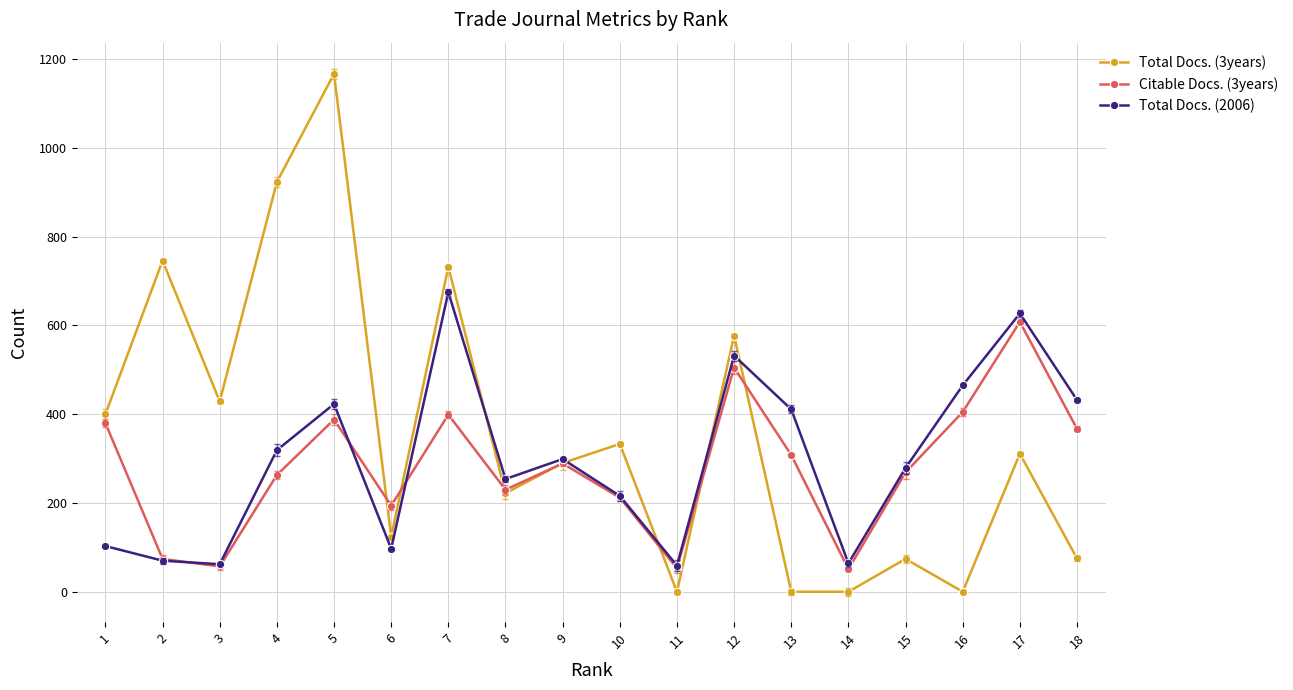

How many interior local peaks does the Total Docs. (3years) series have?

7